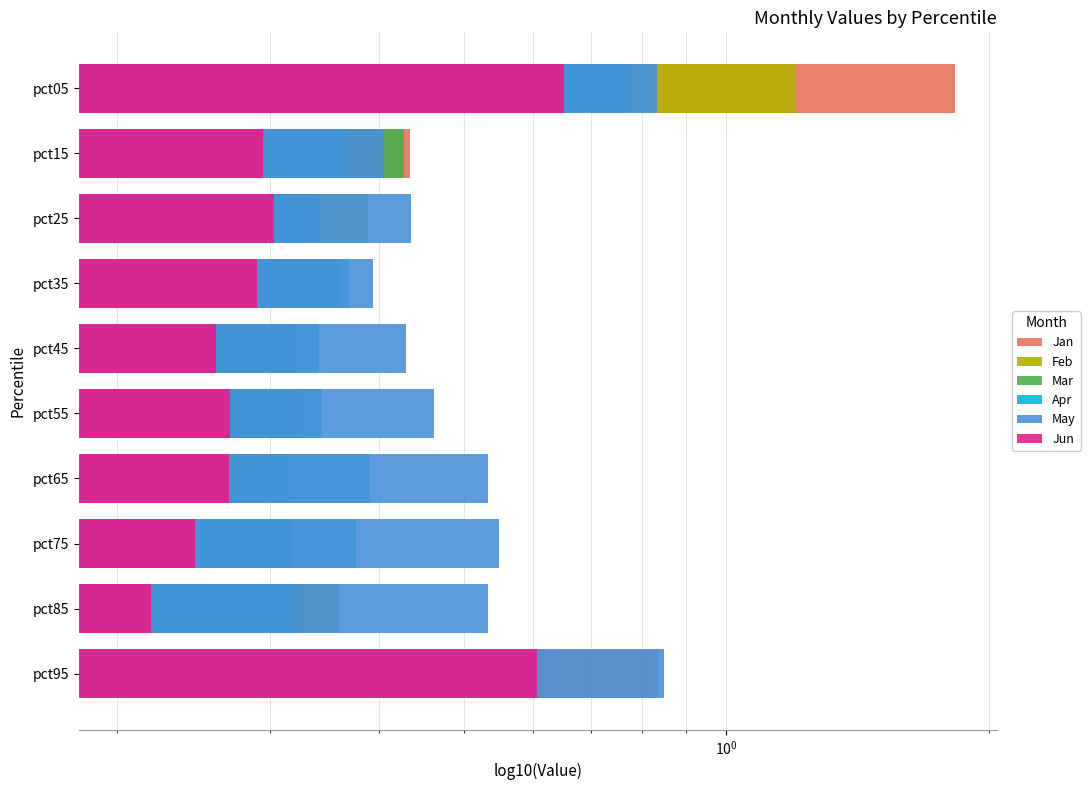

Reading left to right, transcribe all the data shown in this chart.

Jan: 1.8	0.4	0.3	0.3	0.3	0.3	0.3	0.3	0.3	0.8
Feb: 1.2	0.3	0.3	0.3	0.2	0.2	0.2	0.2	0.2	0.6
Mar: 0.8	0.4	0.4	0.4	0.3	0.3	0.3	0.3	0.4	0.6
Apr: 0.8	0.4	0.3	0.4	0.3	0.3	0.4	0.4	0.3	0.6
May: 0.8	0.4	0.4	0.4	0.4	0.5	0.5	0.5	0.5	0.8
Jun: 0.7	0.3	0.3	0.3	0.3	0.3	0.3	0.2	0.2	0.6